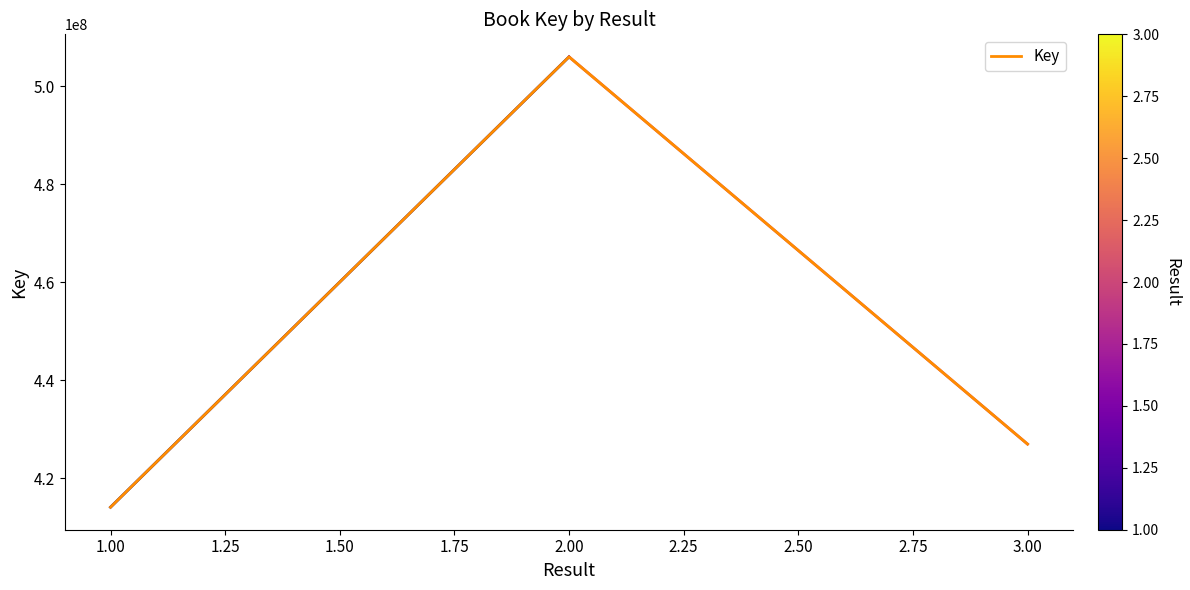

Where does the data first go above 427012546?

2.00